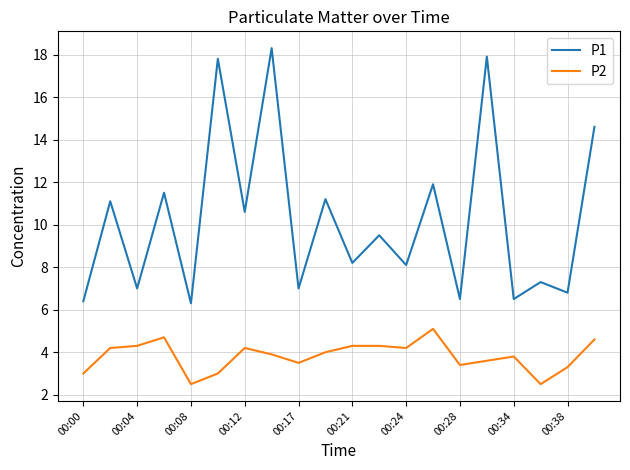

What is the maximum value for P1?

18.3